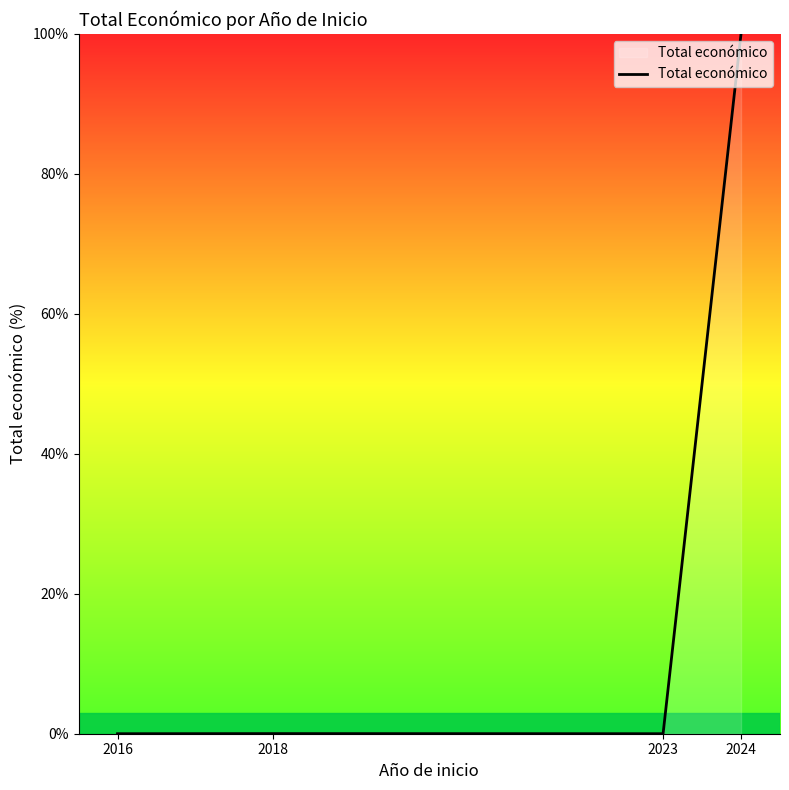

What is the sum of all values?

100.0